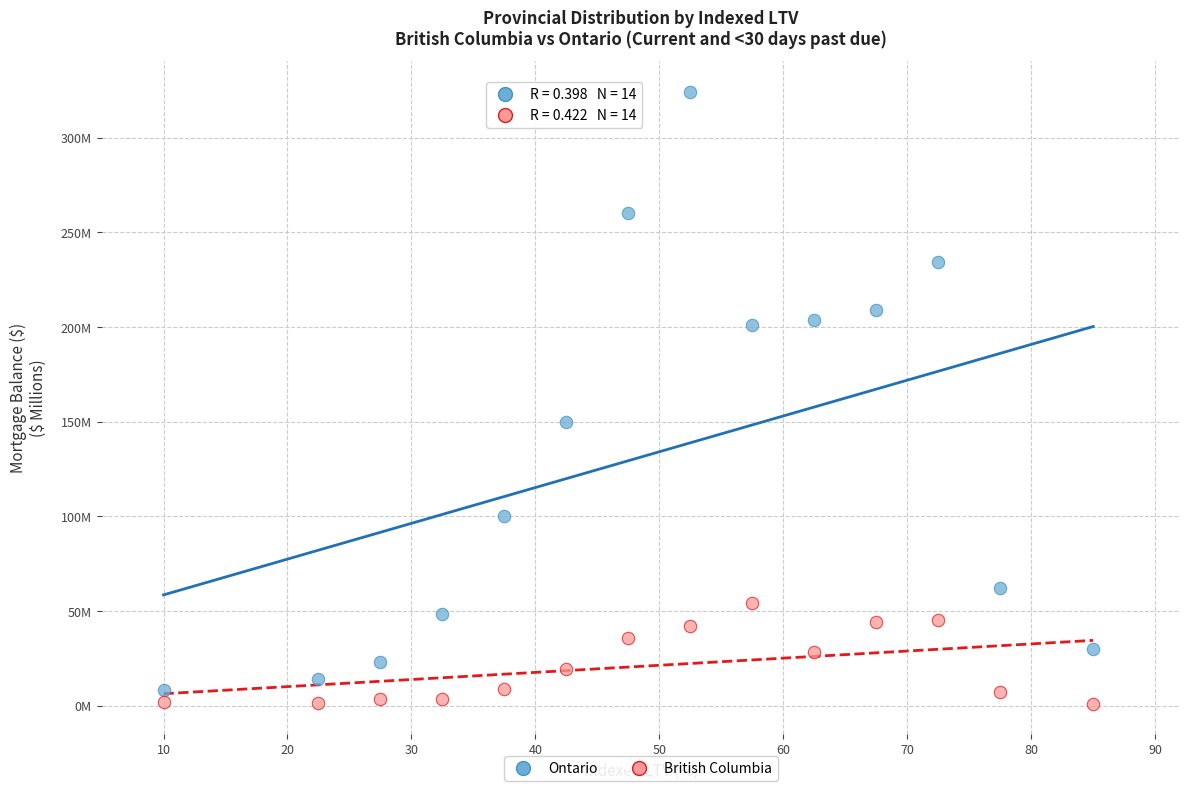

What are all the series names shown in the legend?

Ontario, British Columbia